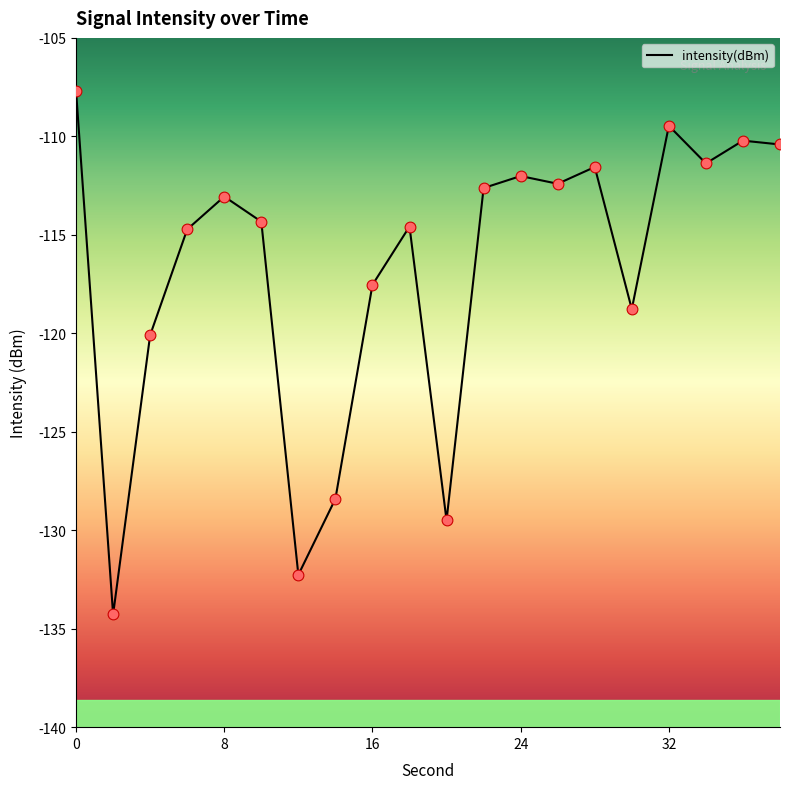

What is the smallest value displayed?

-134.3